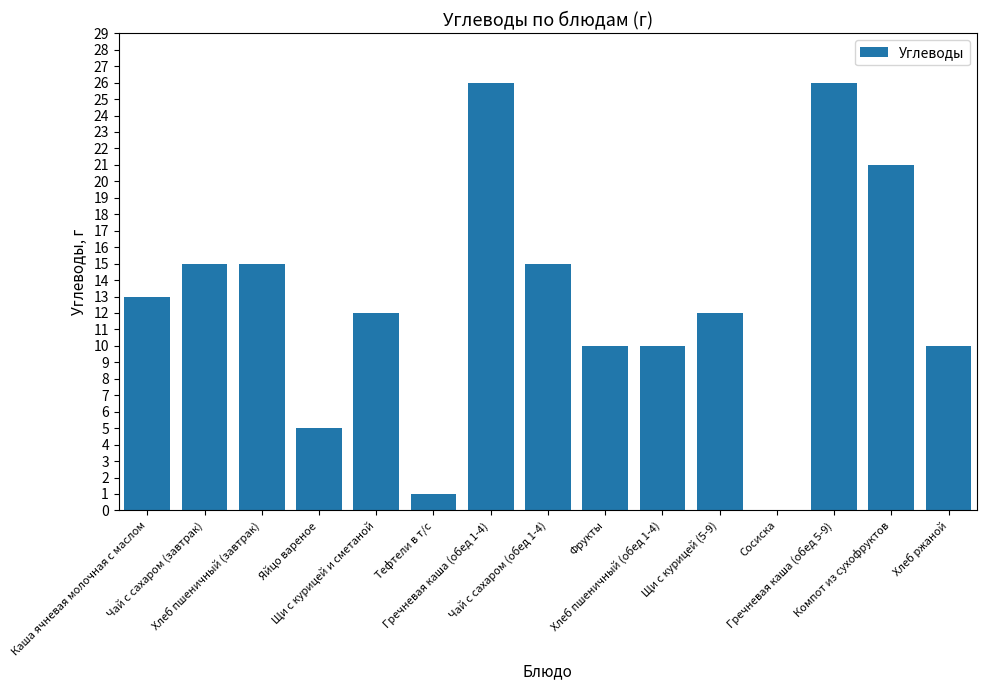

Is it true that the value at Гречневая каша (обед 1-4) is 26?

True